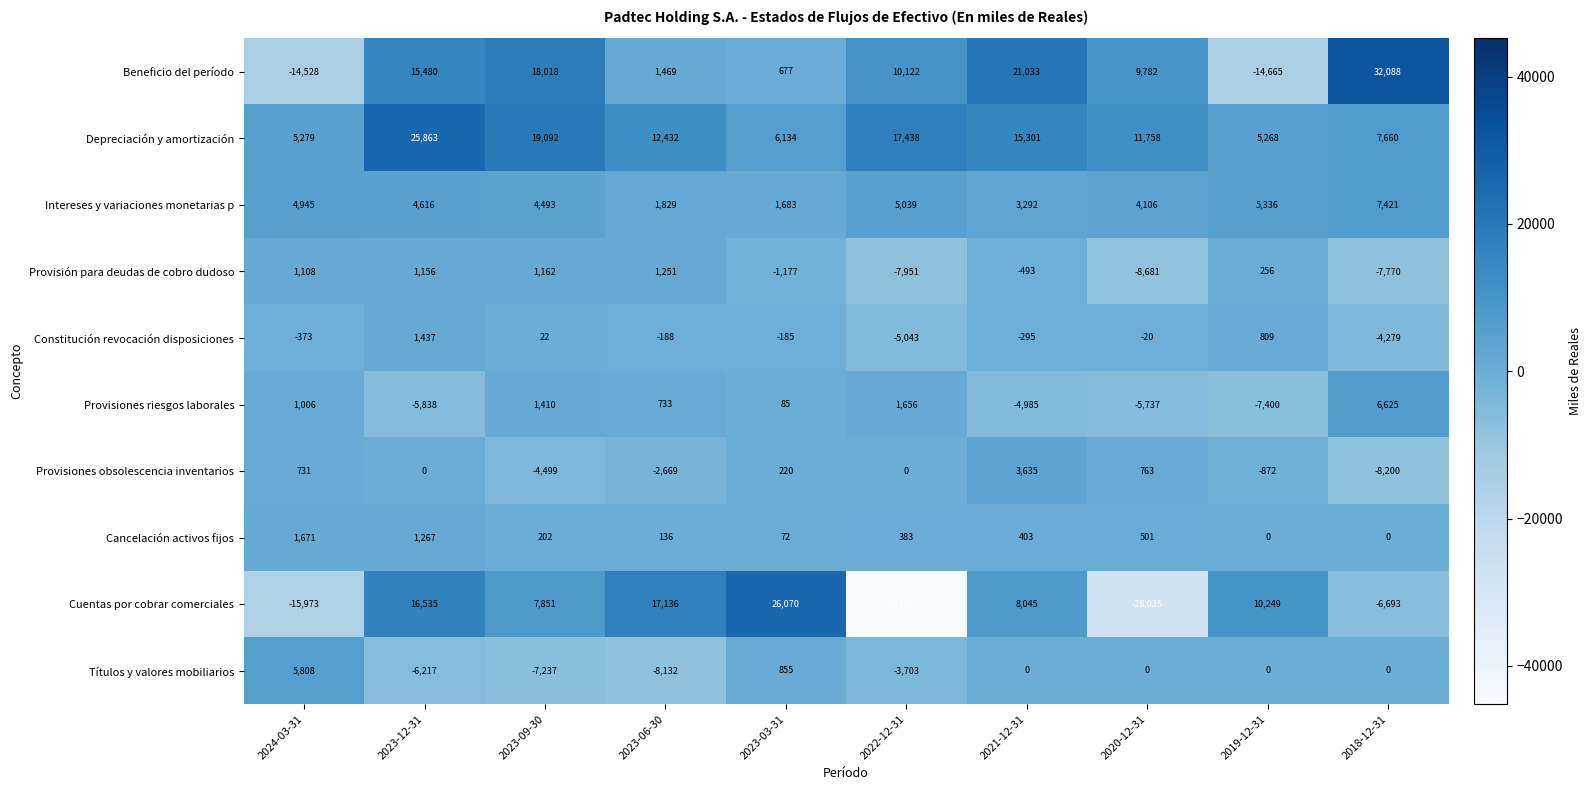

What is the difference between the Constitución revocación disposiciones values at 2019-12-31 and 2023-09-30?

787